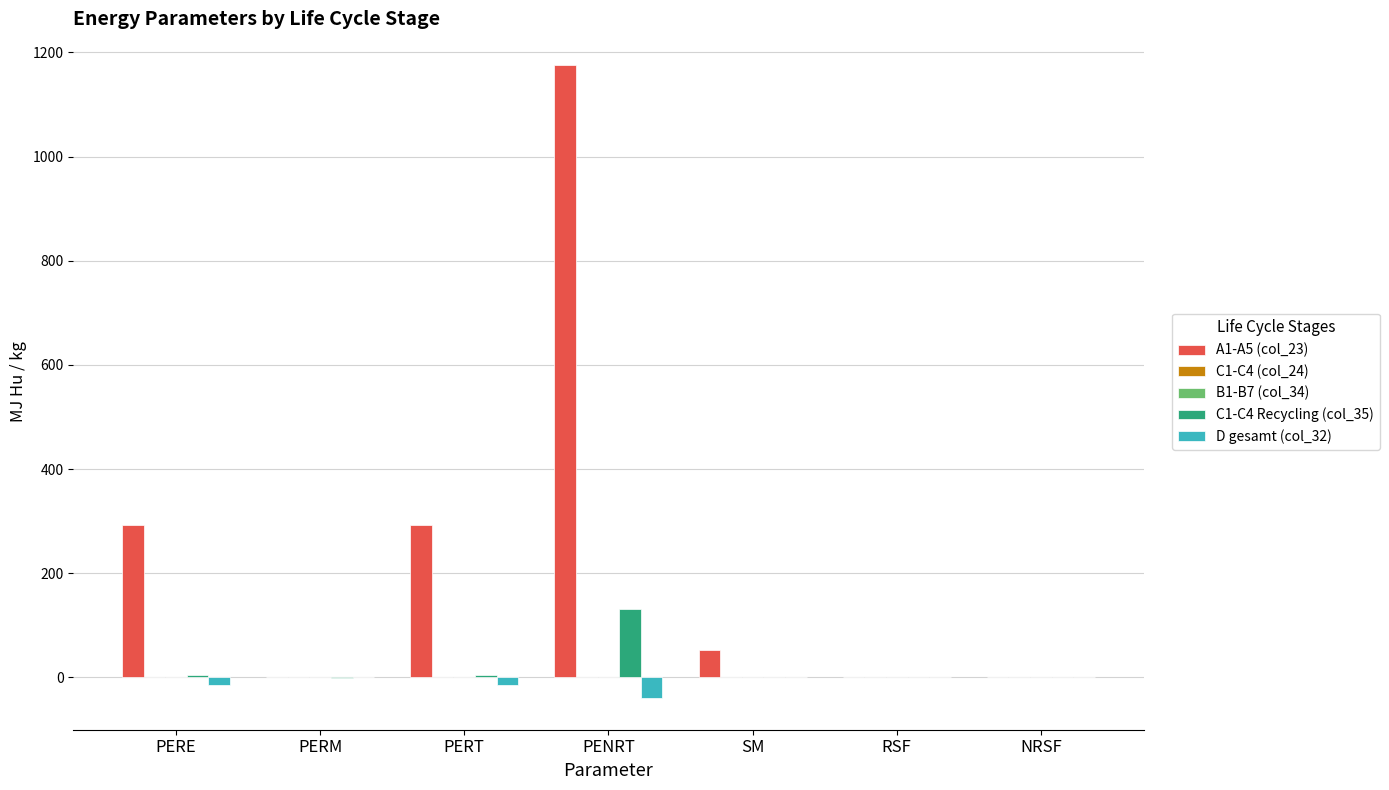

What is the label of the 6th bar from the left?

RSF